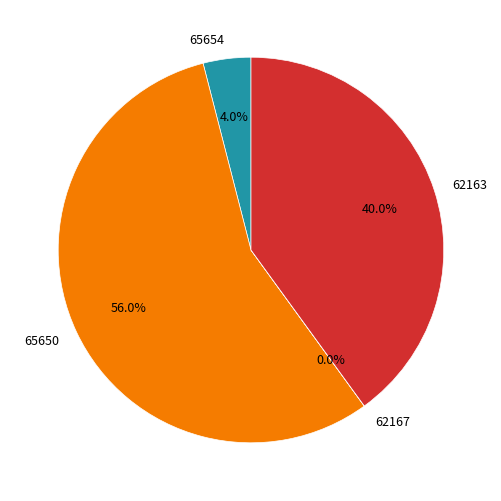

To the nearest percent, what portion does 65654 represent?

4%